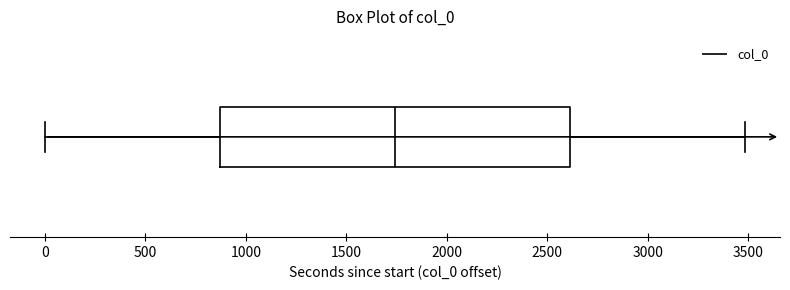

Read this box plot against the x-axis: the position of the median line, the range covered by the box, and the ends of both whiskers. The values are not printed on the chart, so give them approximately, as read against the axis.

median 1750, box 850 to 2600, whiskers 0 to 3500